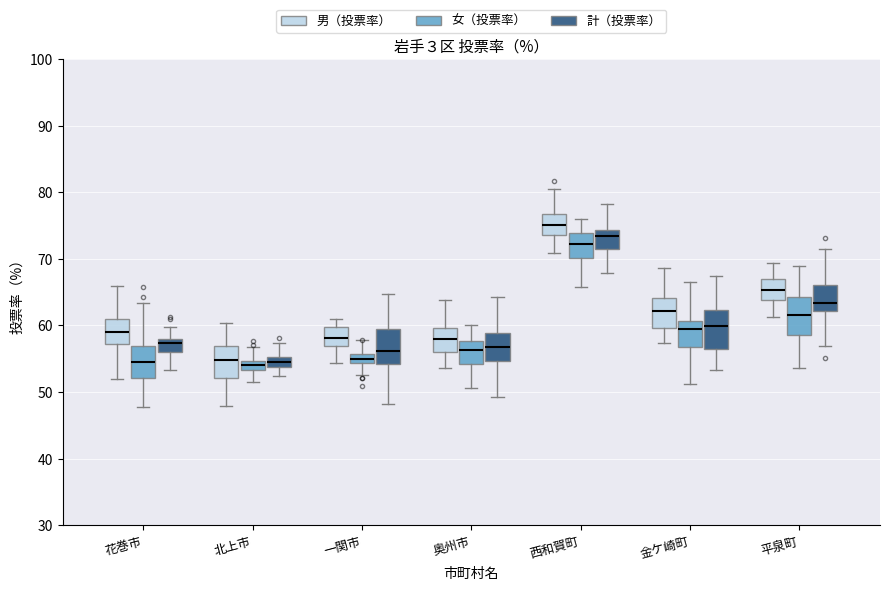

Where is the lower edge of the box for 一関市 (計（投票率）) on the y-axis? The values are not printed on the chart, so give them approximately, as read against the axis.

54